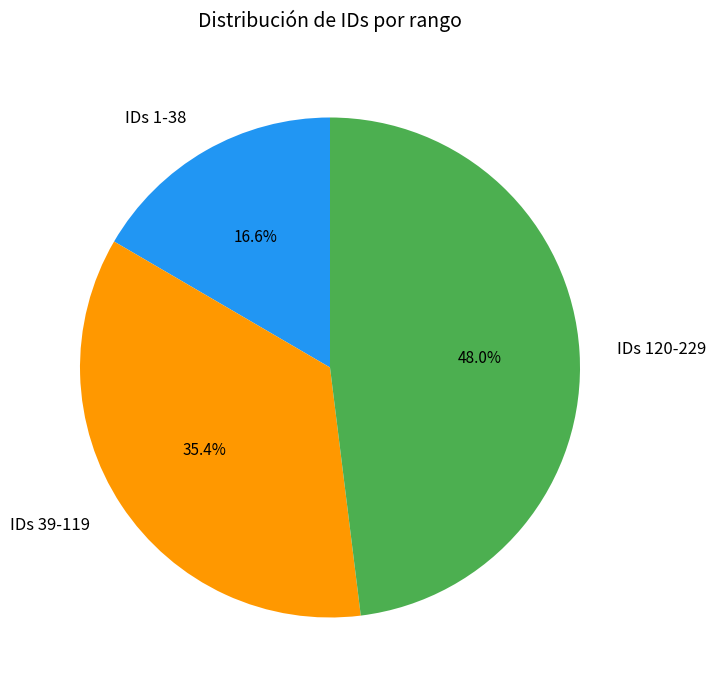

What is the largest slice in the pie chart?

IDs 120-229